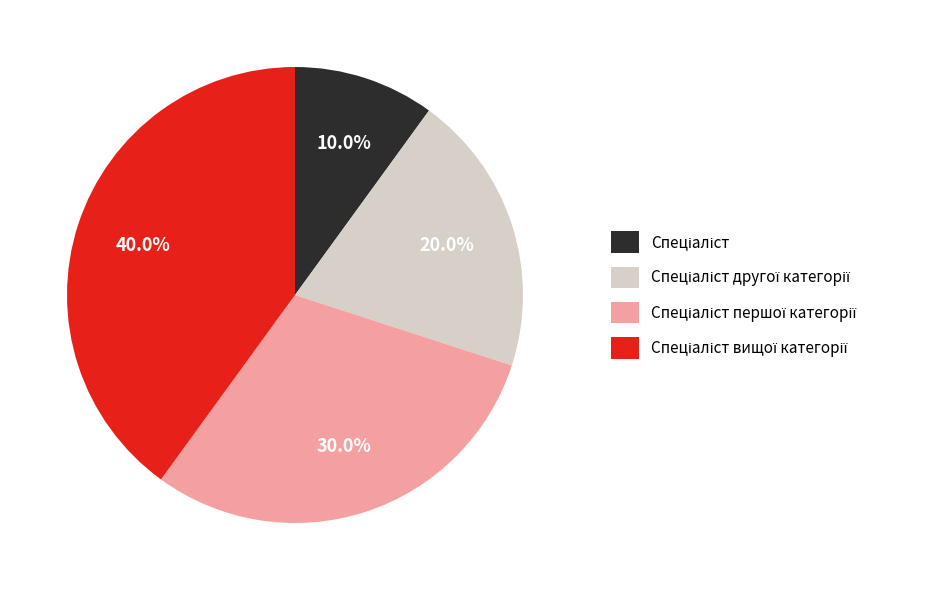

Does any single category account for the majority?

No